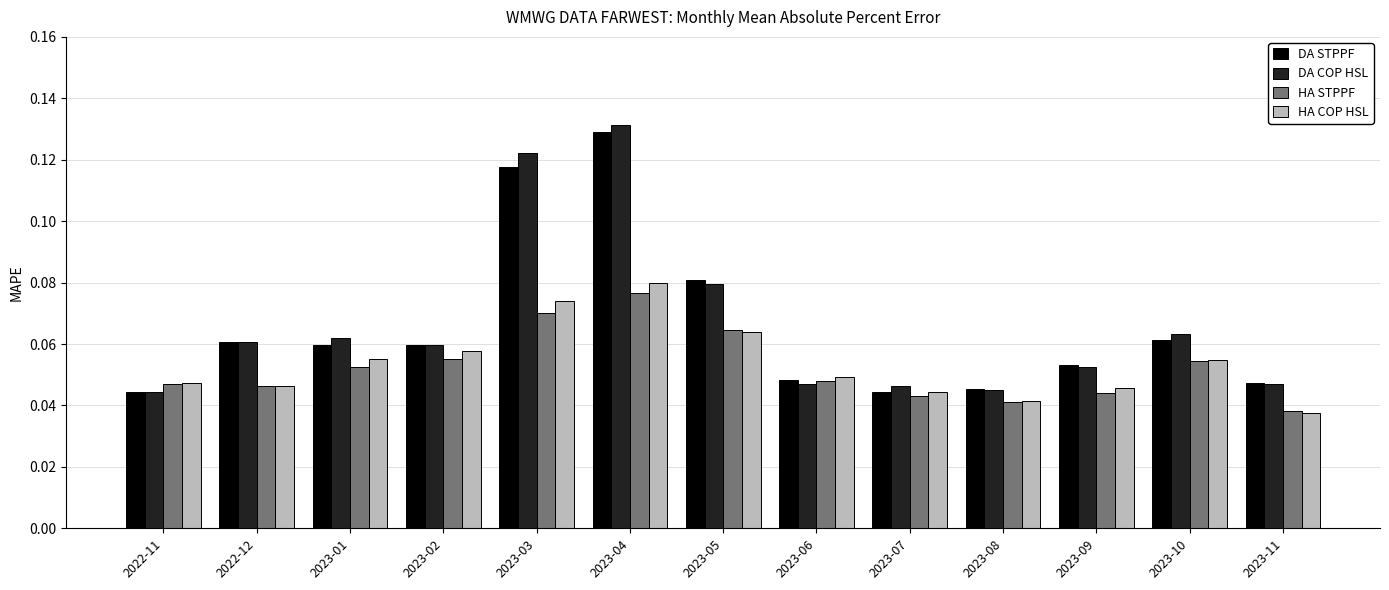

Which series has the largest range (max minus min)?

DA COP HSL